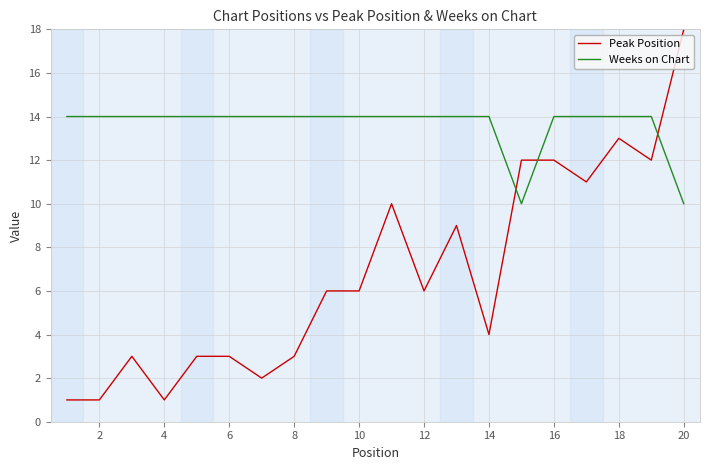

Count the Weeks on Chart values in the range 14 to 15.

18